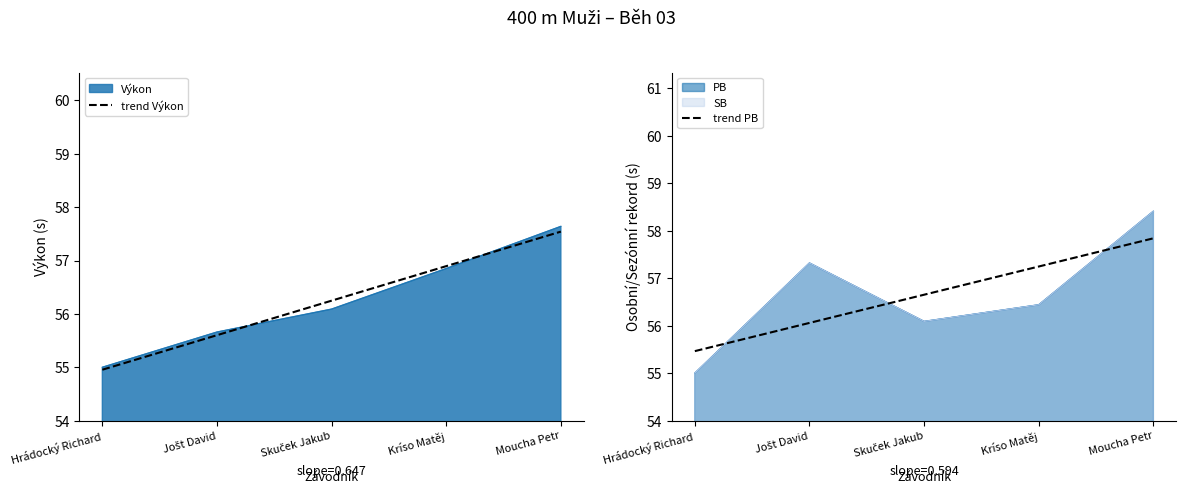

What is the spread (max minus min) of values at Jošt David?

0.5